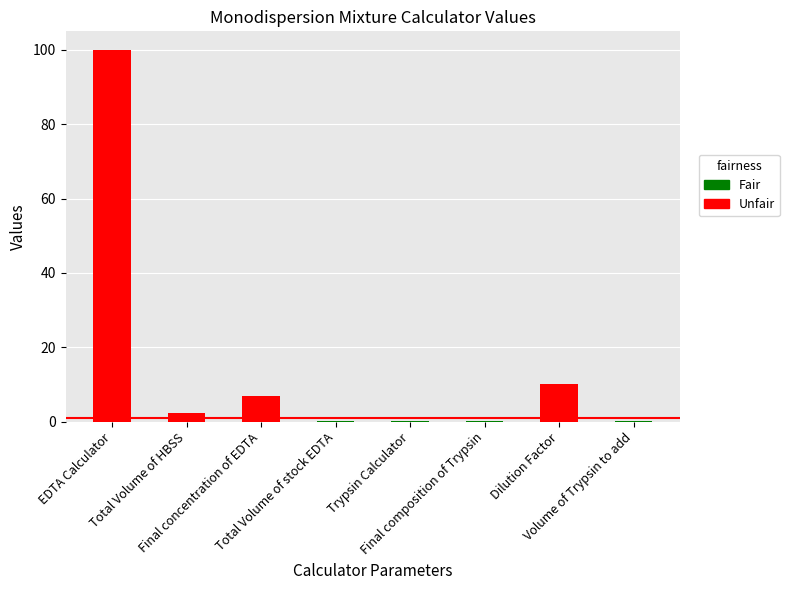

What is the difference between the values at Volume of Trypsin to add and Final composition of Trypsin?

0.2